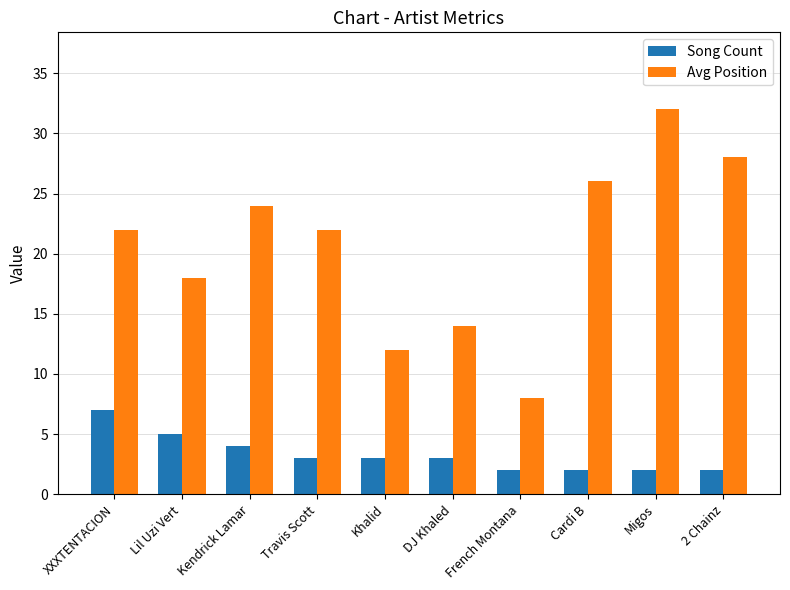

Reading left to right, list all the values displayed in this chart.

Song Count: 7	5	4	3	3	3	2	2	2	2
Avg Position: 22	18	24	22	12	14	8	26	32	28